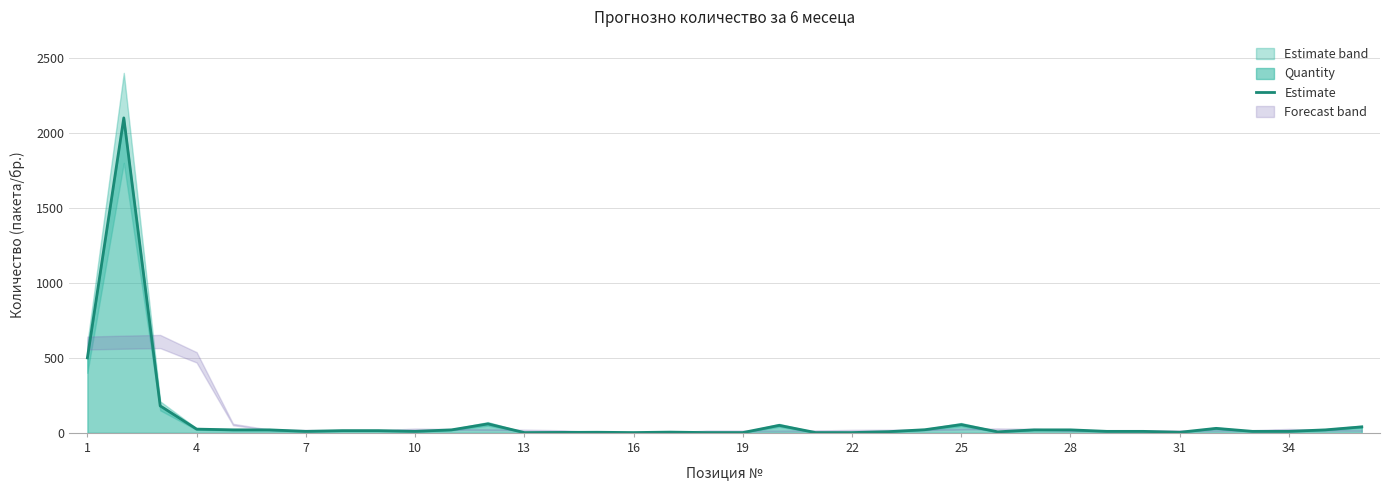

What is the highest value of the Estimate series?

2100